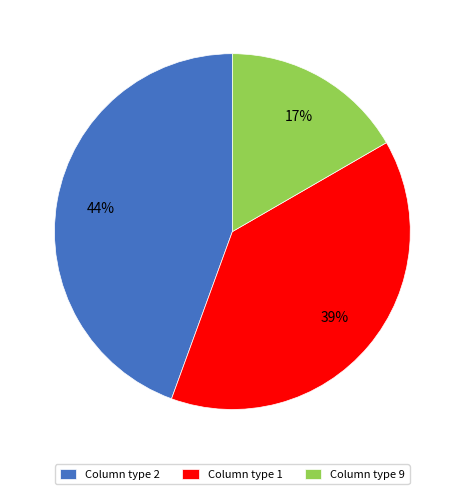

Between Column type 9 and Column type 2, which is larger?

Column type 2